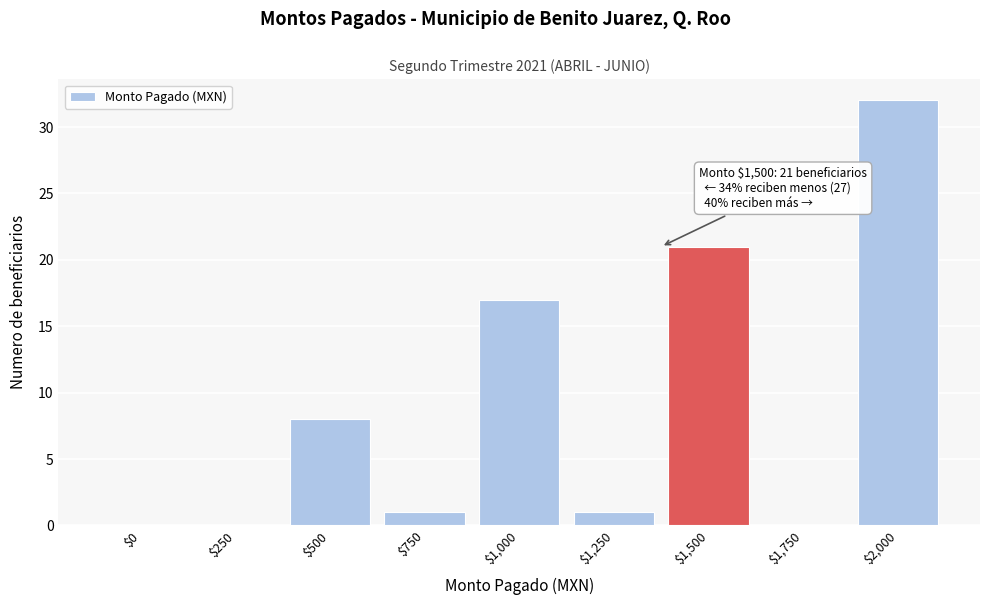

Is it true that the value at $1,000 is 17?

True